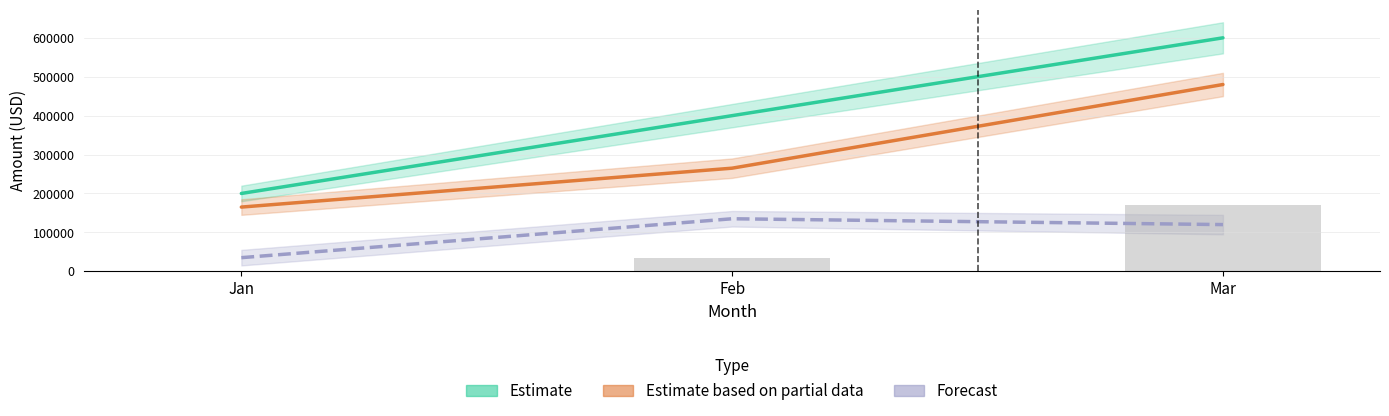

What is the spread (max minus min) of values at Mar?

480000